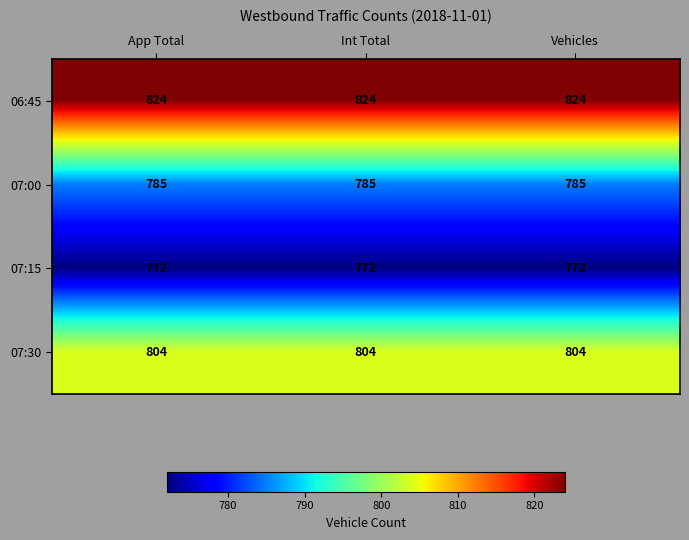

Rank the series by their maximum value, from lowest to highest.

07:15, 07:00, 07:30, 06:45